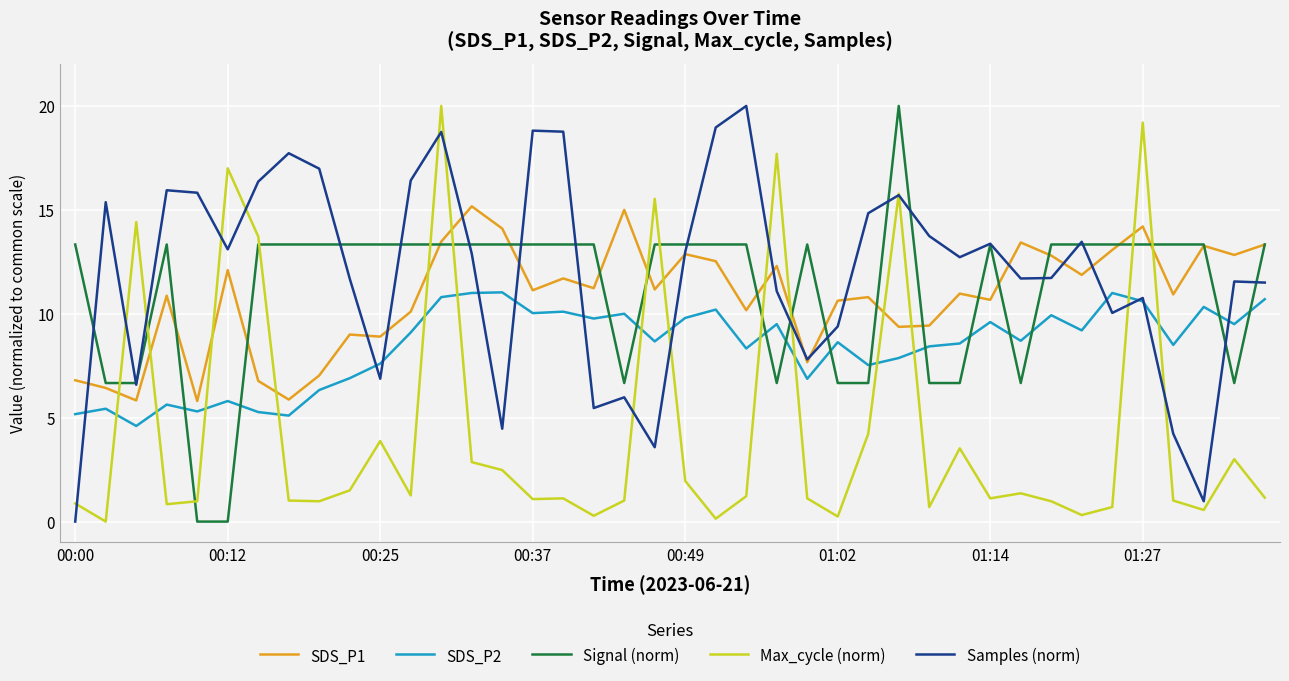

What is the difference between the second highest and minimum values in the SDS_P1 series?

9.2